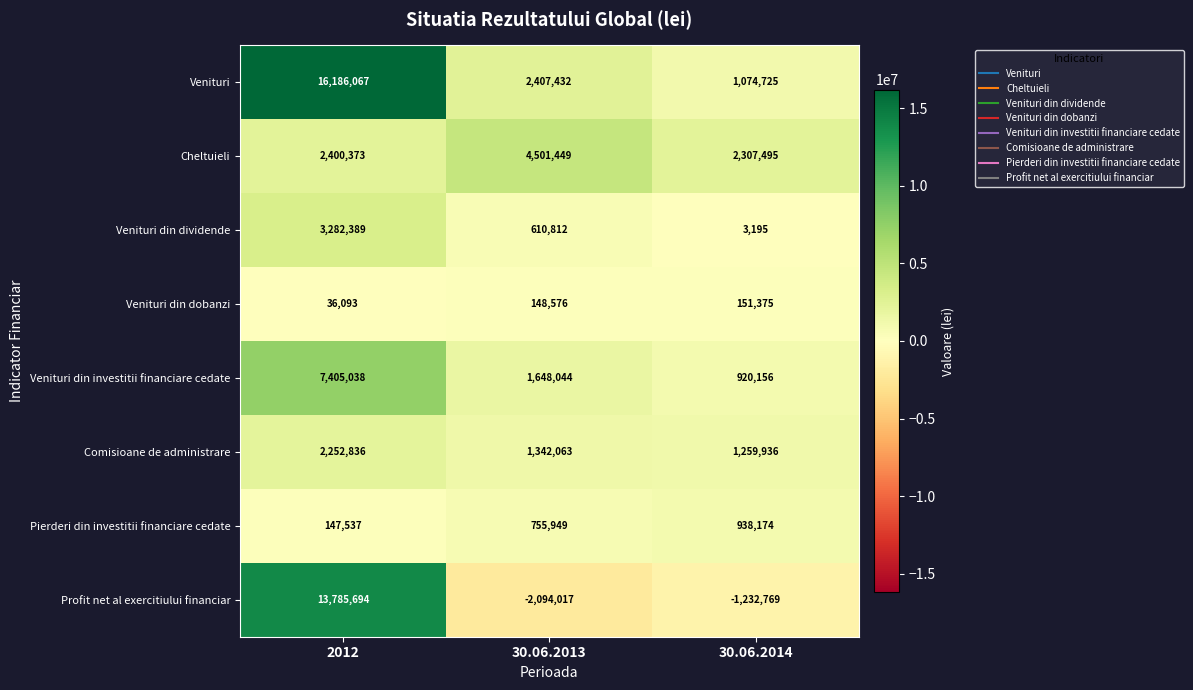

Rank the series at 30.06.2014 from lowest to highest value.

Profit net al exercitiului financiar, Venituri din dividende, Venituri din dobanzi, Venituri din investitii financiare cedate, Pierderi din investitii financiare cedate, Venituri, Comisioane de administrare, Cheltuieli